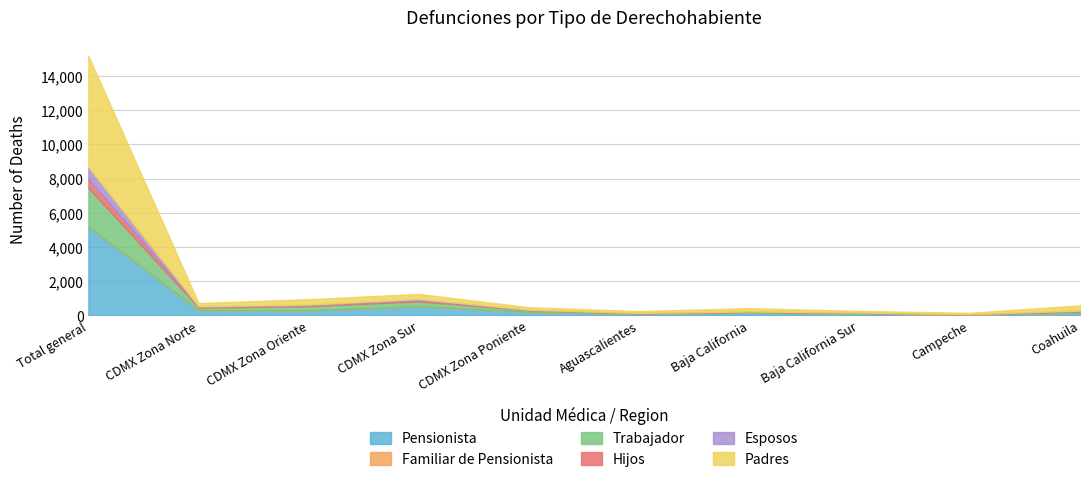

Which category has the highest value across all series?

Total general